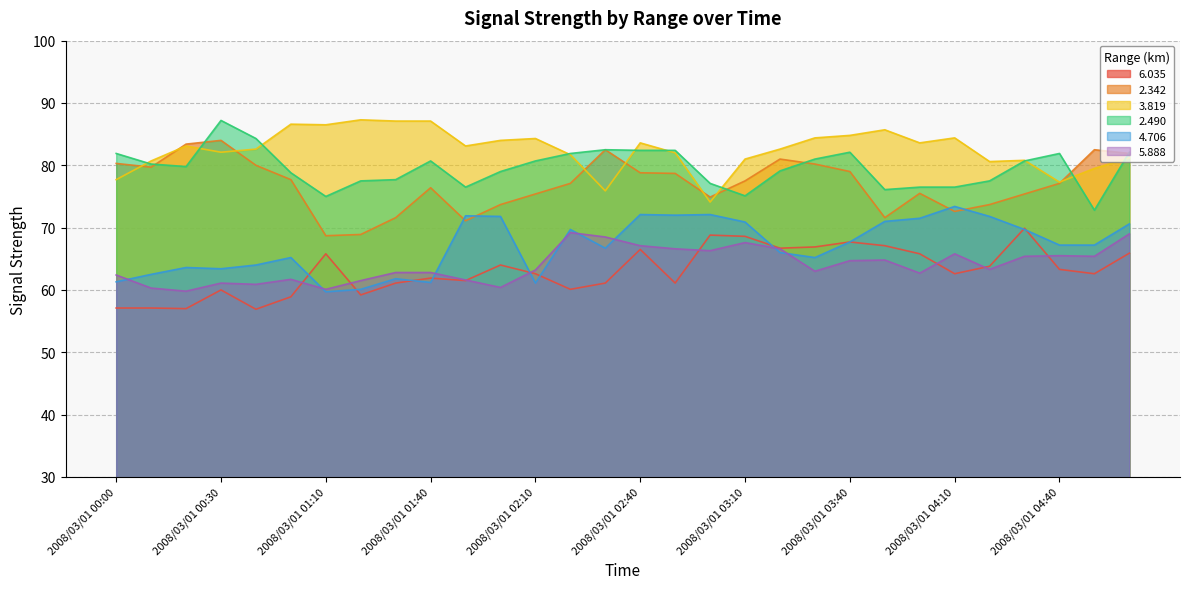

What is the difference between the   5.888 values at 2008/03/01 04:50 and 2008/03/01 01:20?

3.9